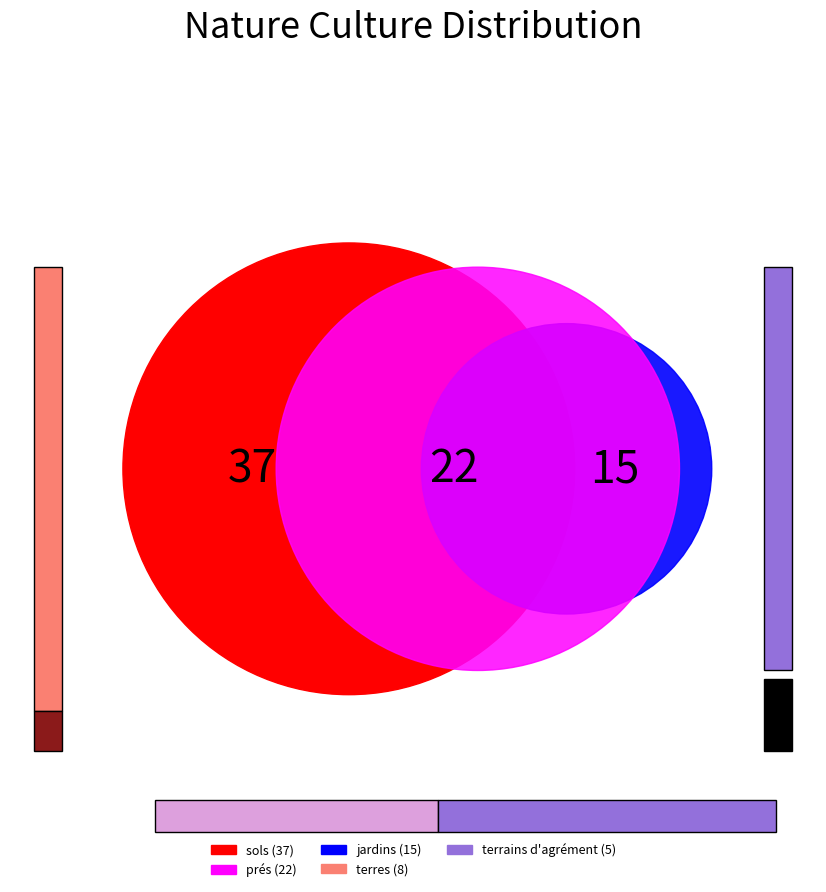

The terres slice represents 9% of the pie. True or false?

True